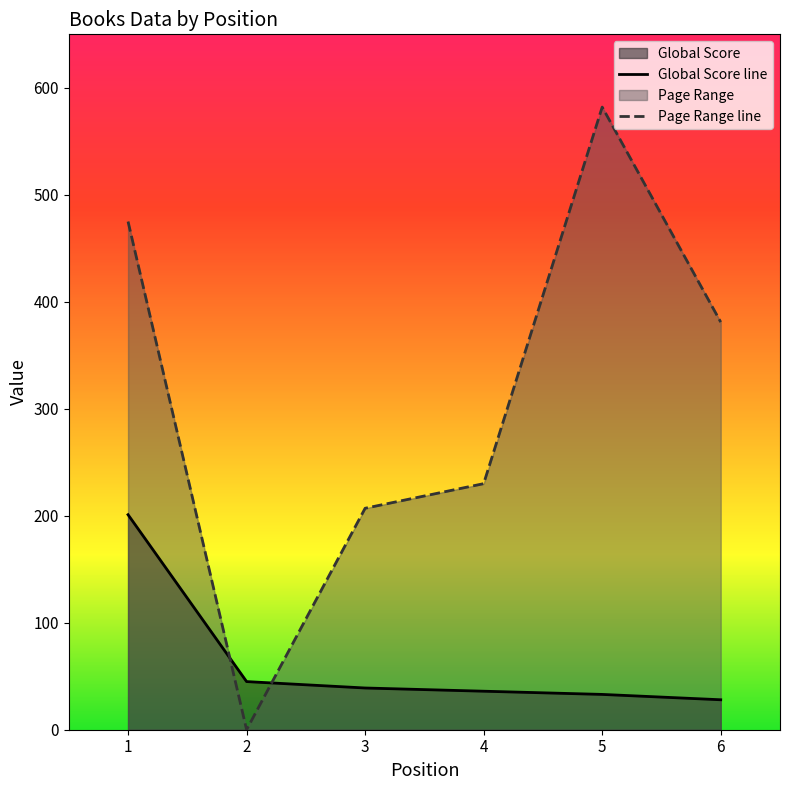

At which label is Global Score closest to 114?

2